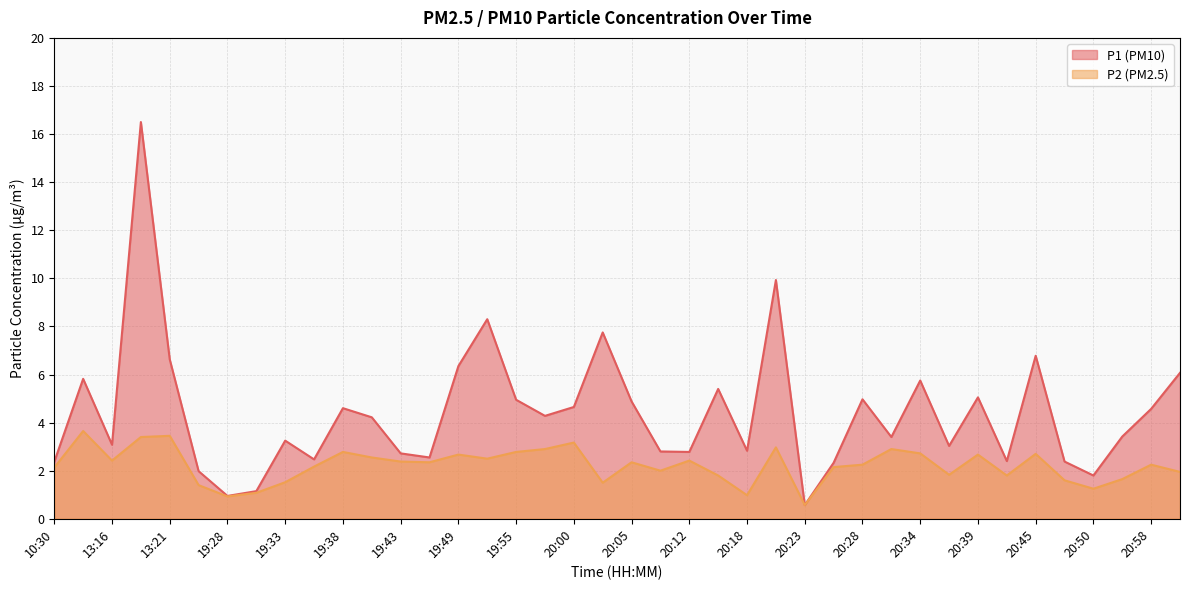

True or false: P2 and P1 intersect in this chart.

False